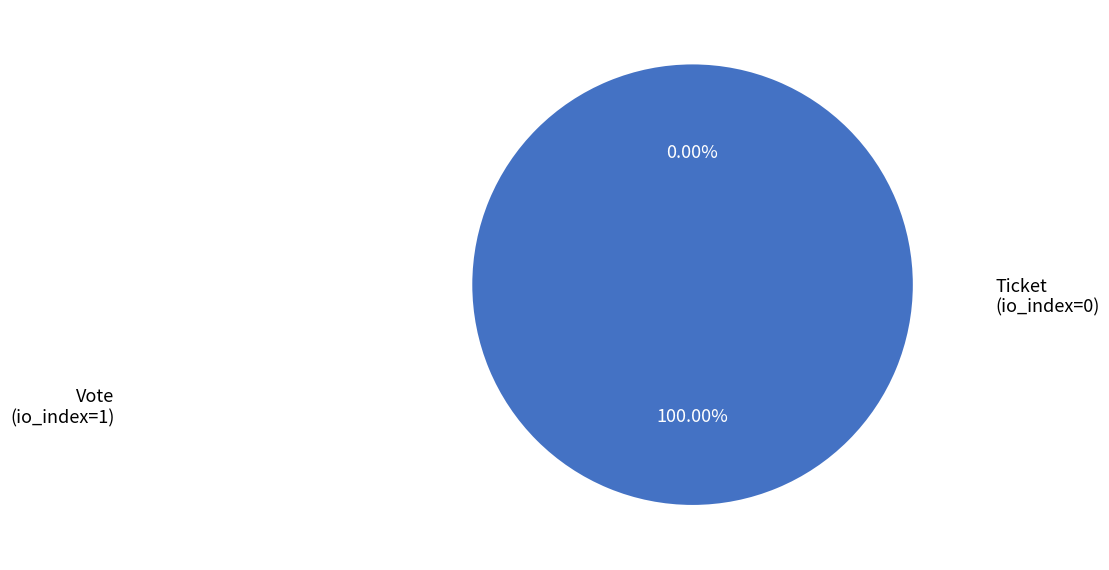

Combined, do Vote (io_index=1) and Ticket (io_index=0) account for over 50%?

Yes